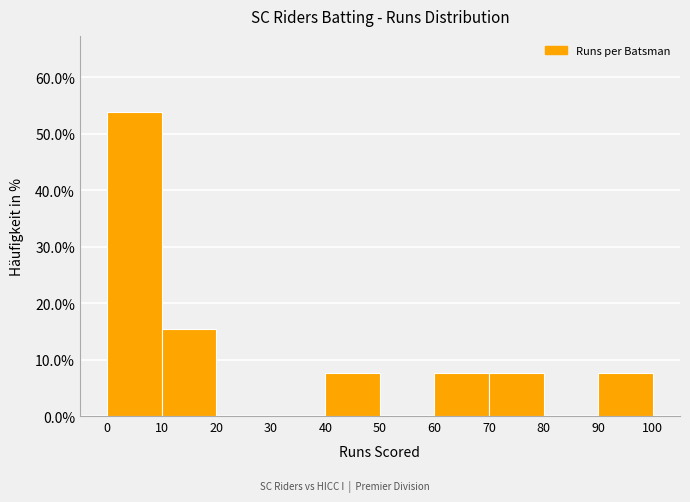

Reading left to right, transcribe this chart: for each bar, give the range it covers on the x-axis and its height. The values are not printed on the chart, so give them approximately, as read against the axis.

0 to 10: 54
10 to 20: 15
20 to 30: 0
30 to 40: 0
40 to 50: 8
50 to 60: 0
60 to 70: 8
70 to 80: 8
80 to 90: 0
90 to 100: 8